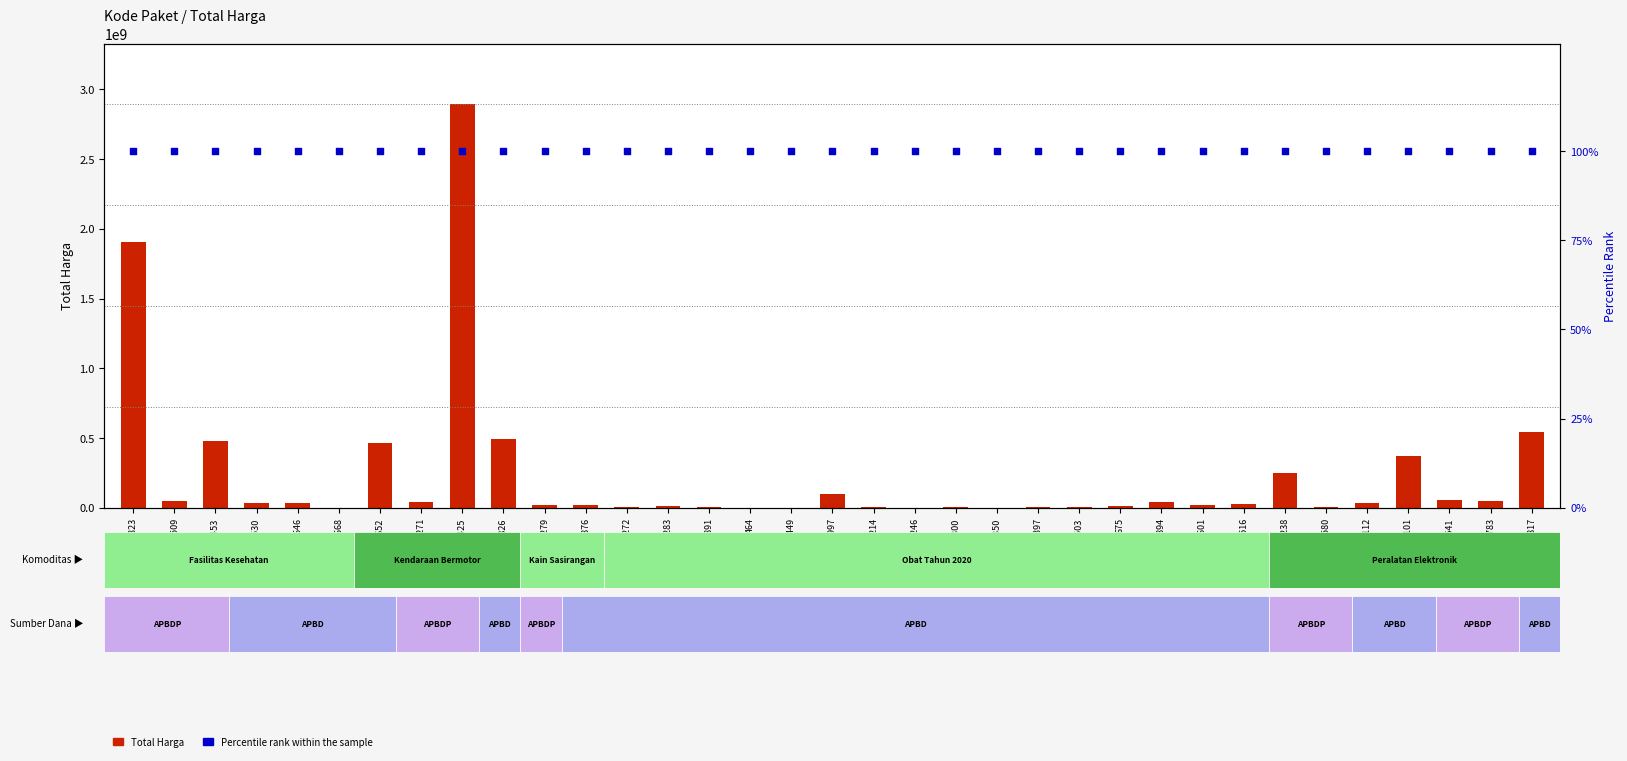

Which series reaches the maximum Y coordinate?

Total Harga